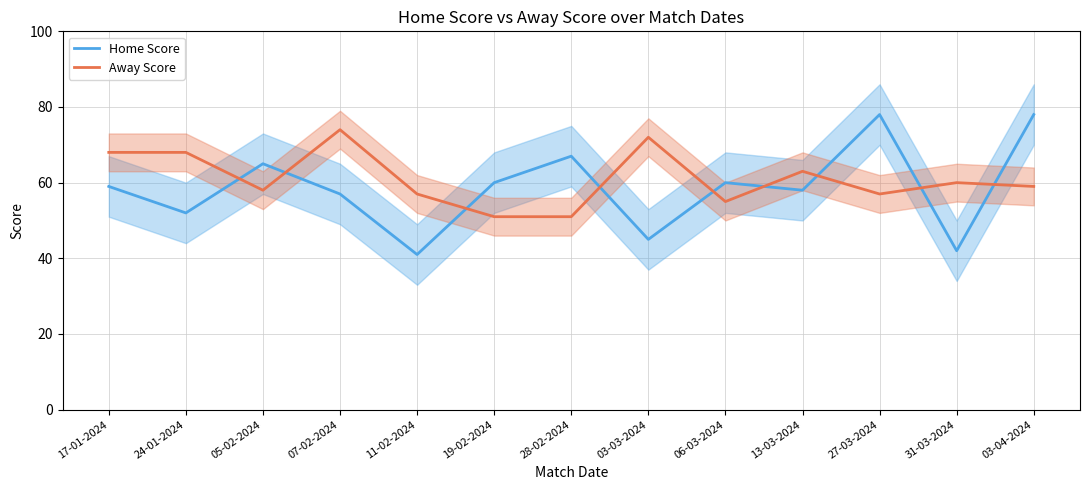

Which has a higher value, 13-03-2024 or 19-02-2024?

19-02-2024